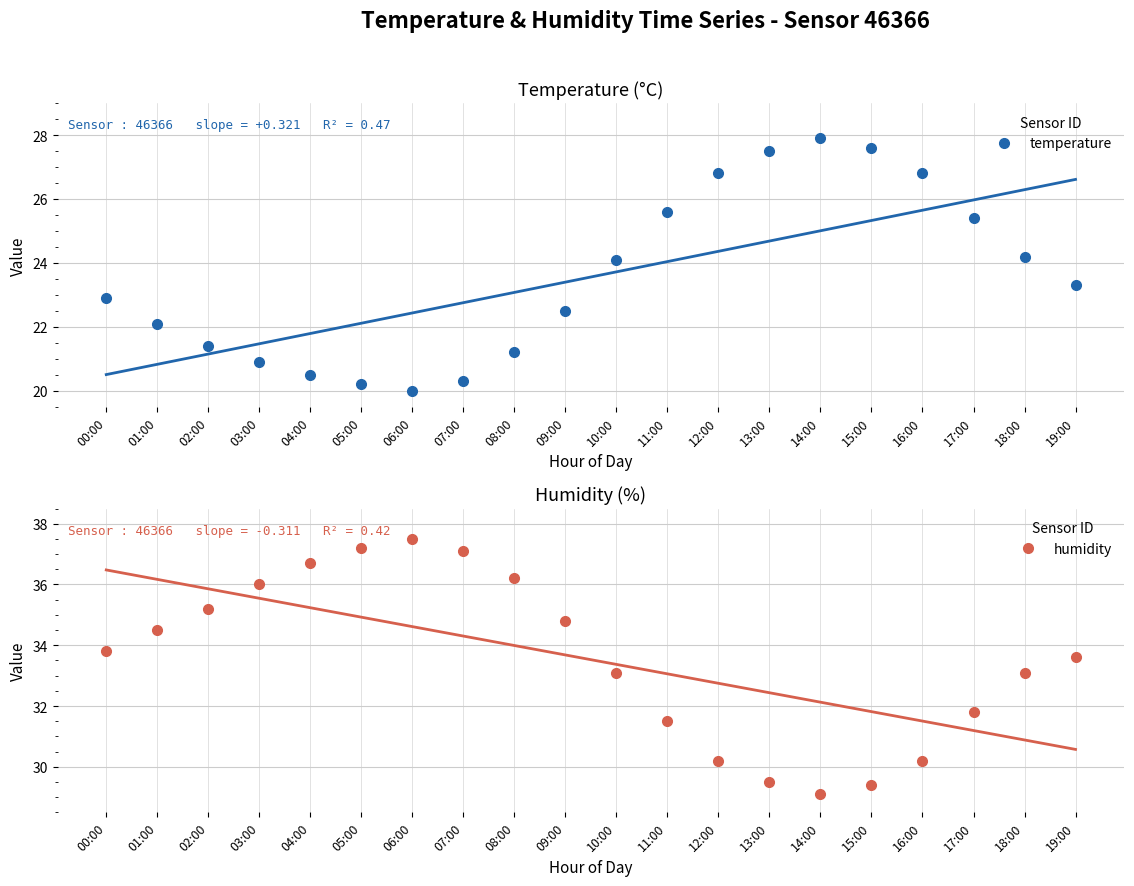

What is the label of the 5th point from the left?

04:00